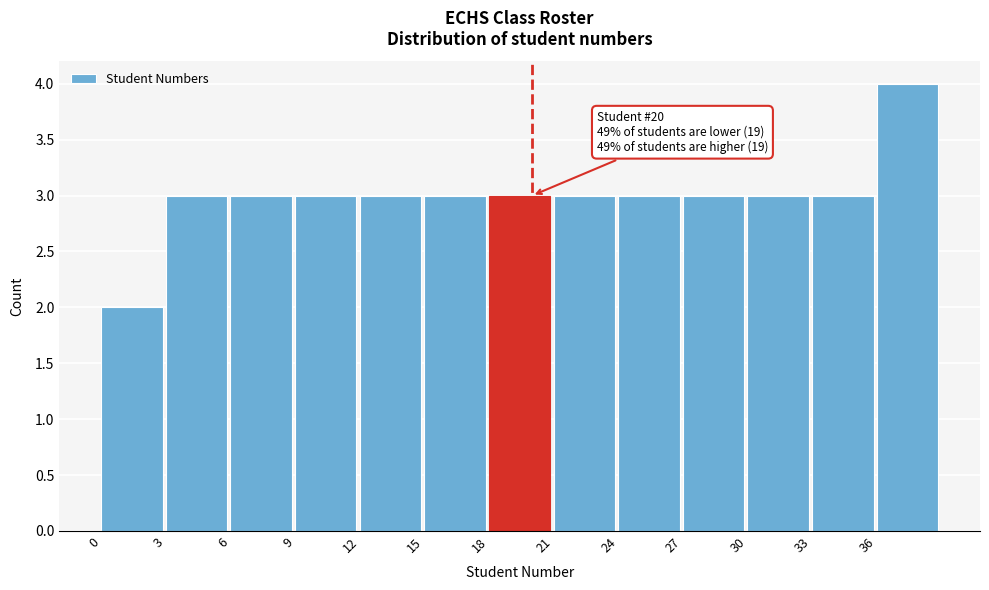

Over which range of the x-axis is the bar tallest?

36 to 39